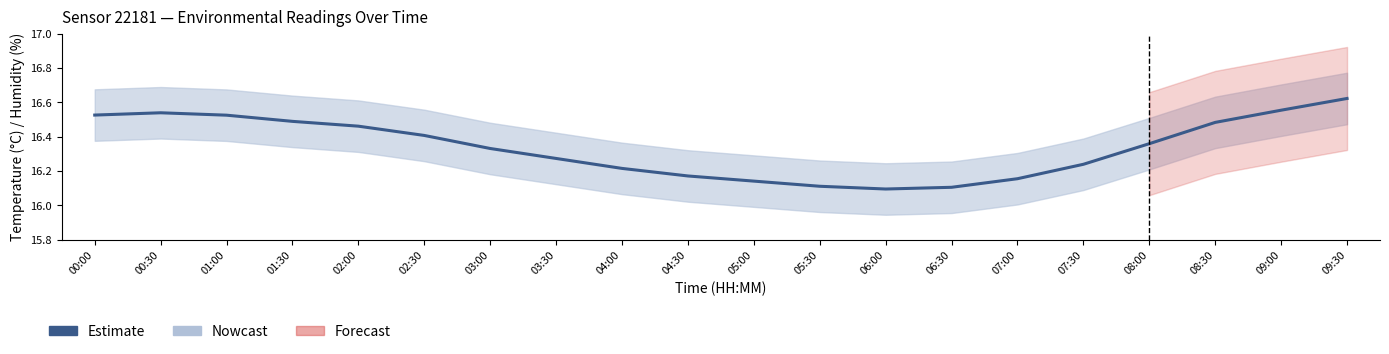

What is the value of the Nowcast bar at the 15th from the left?

16.2